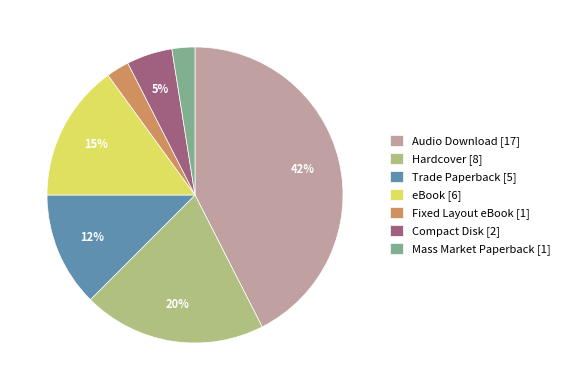

Do Trade Paperback [5] and Audio Download [17] together represent more than half of the pie?

Yes